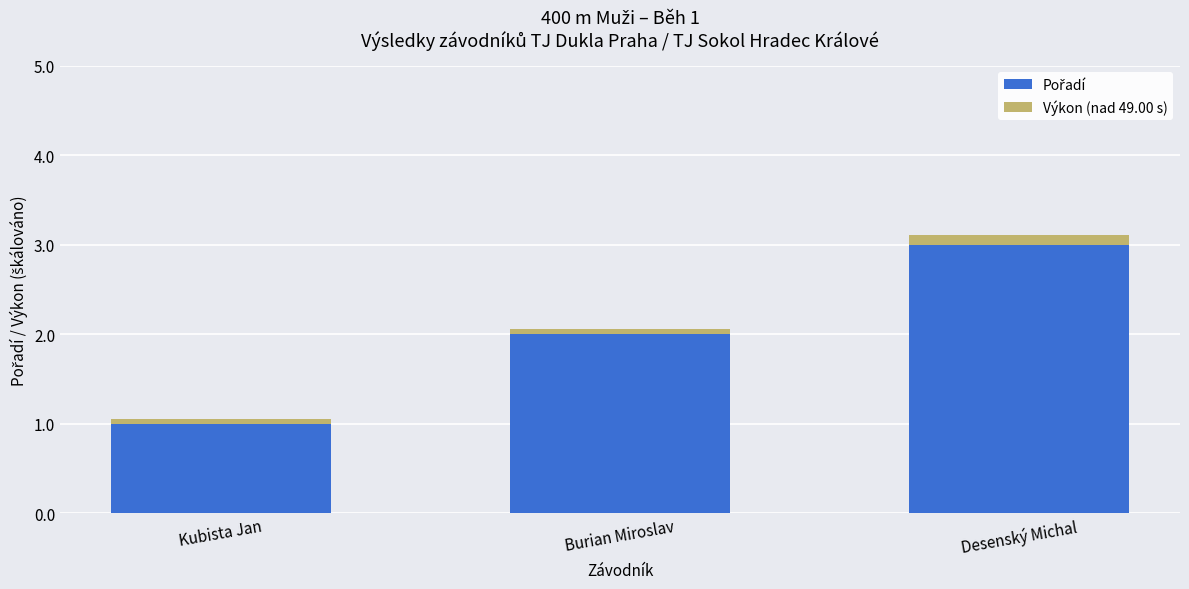

At which category is the sum across all series the highest?

Desenský Michal